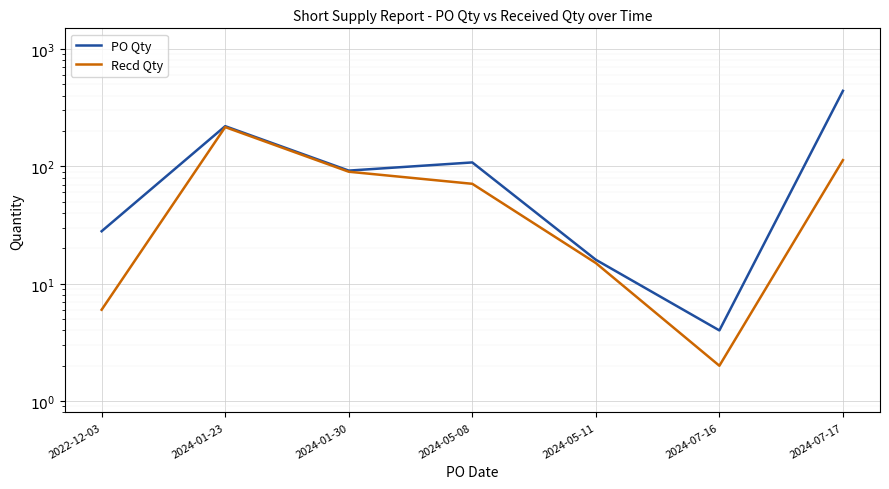

What is the label of the 4th point from the right?

2024-05-08